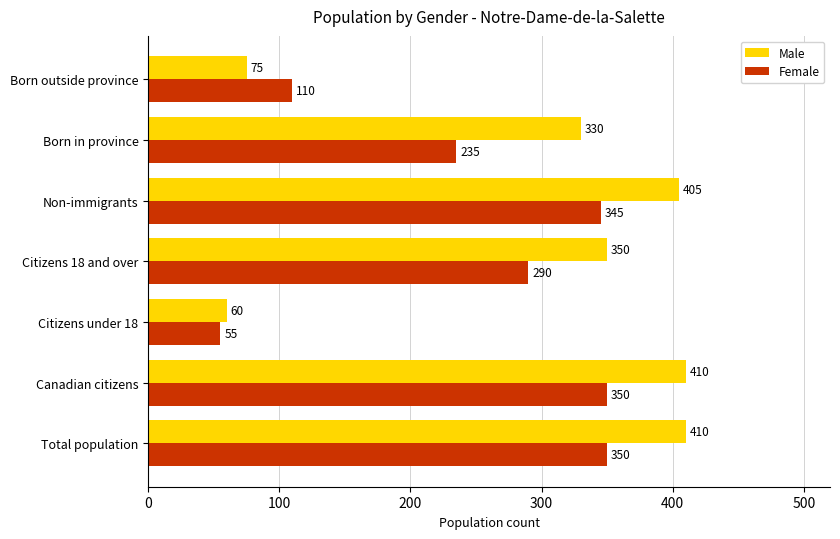

What is the average value of the Female series?

248